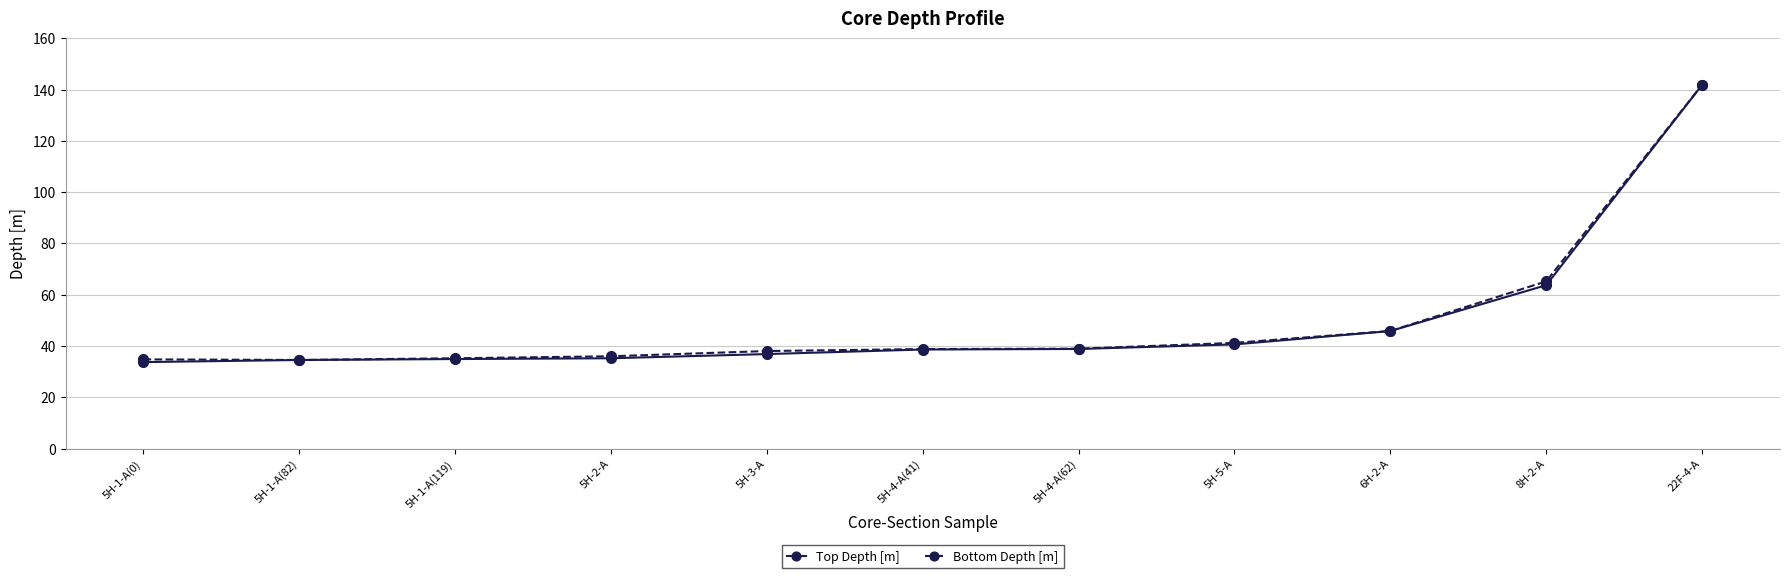

Is it true that Top Depth [m] equals 59.8 at 5H-4-A(41)?

False